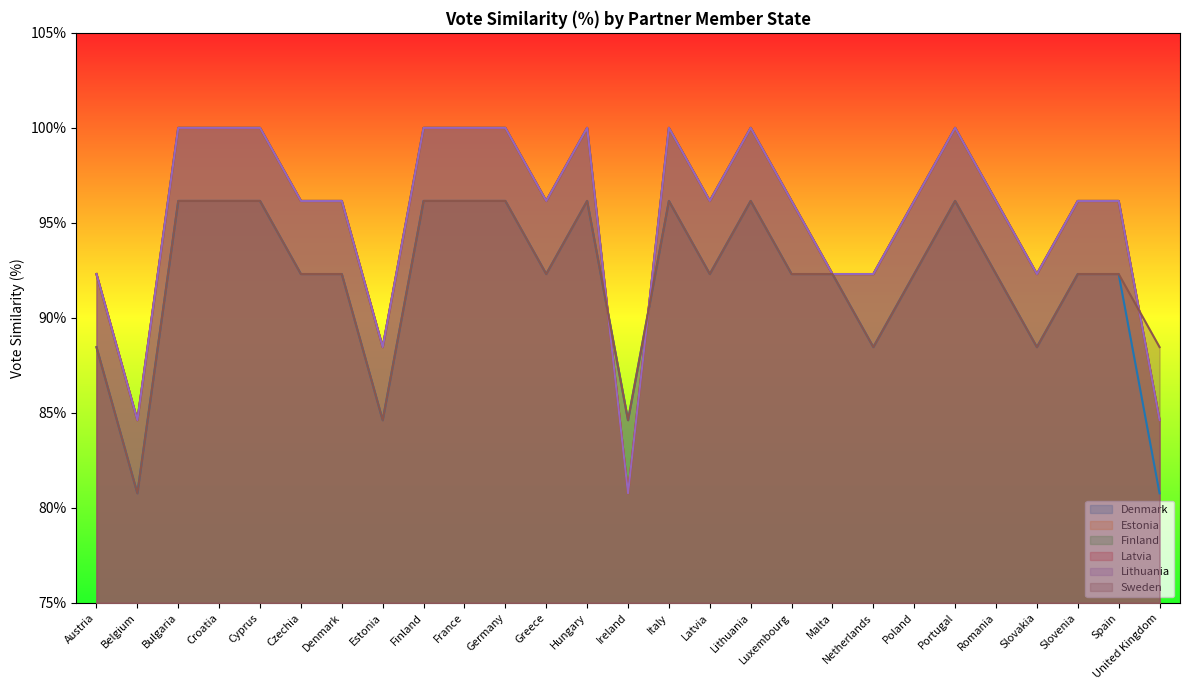

What is the highest value of the Latvia series?

1.0